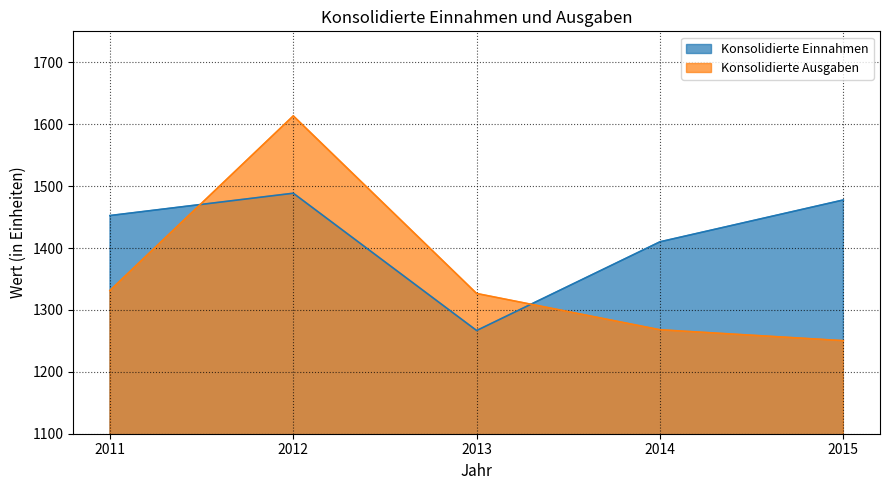

Where is Konsolidierte Ausgaben nearest to the value 1431?

2011